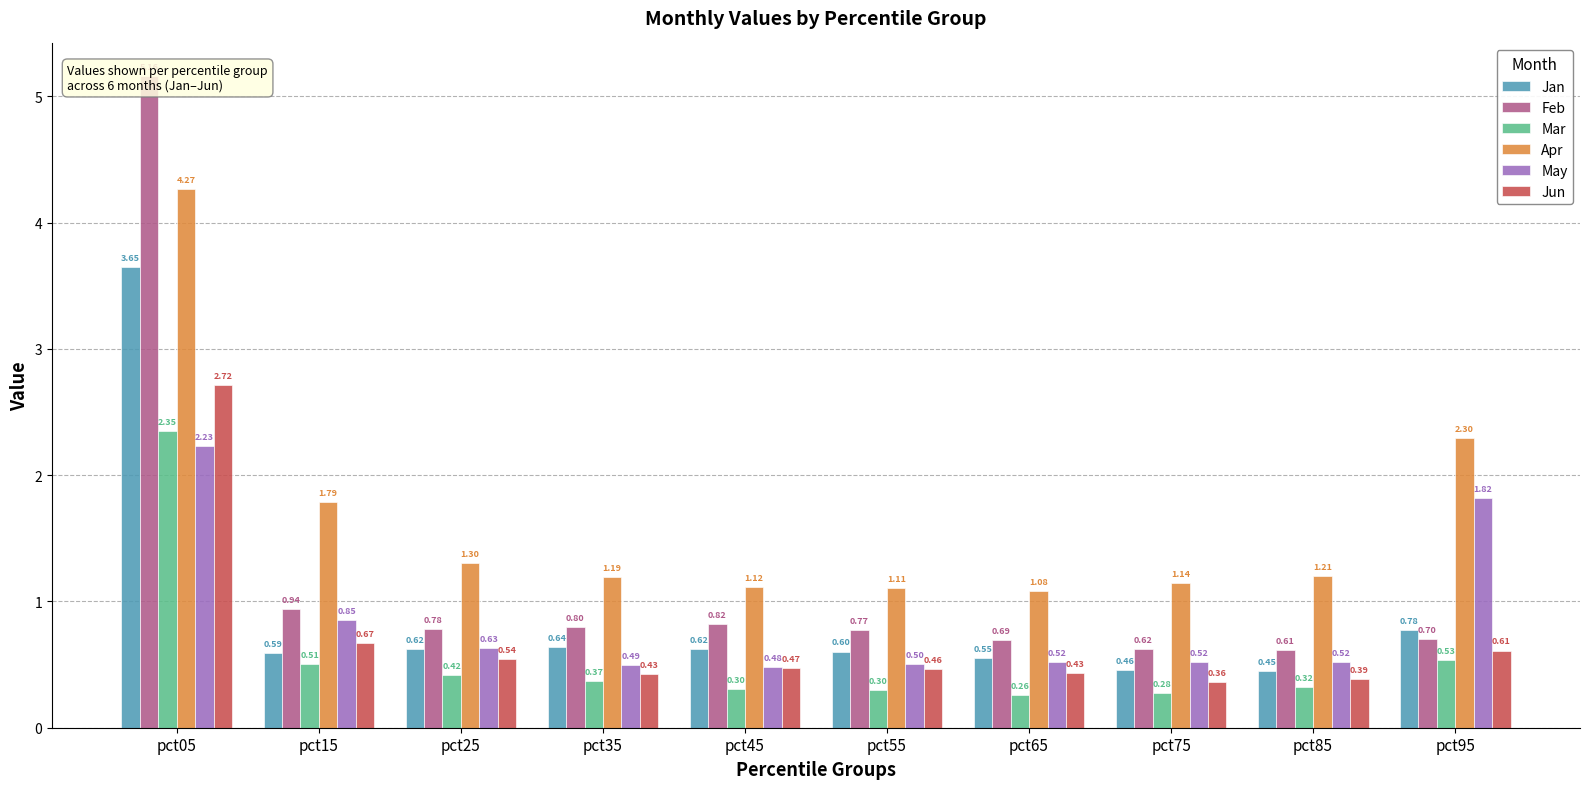

What is the difference between the Feb values at pct65 and pct45?

0.1